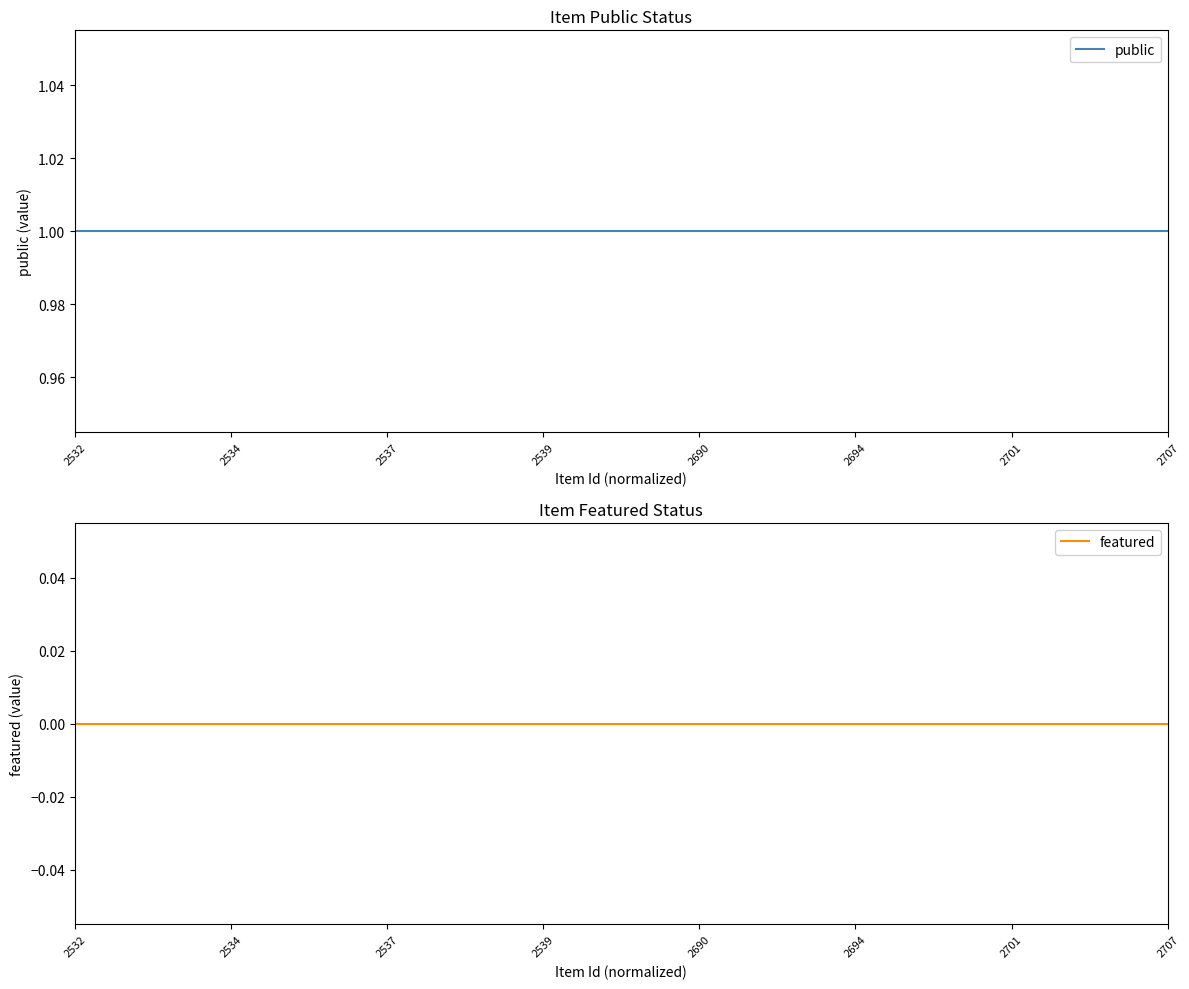

What is the value of the public point at the 1st from the left?

1